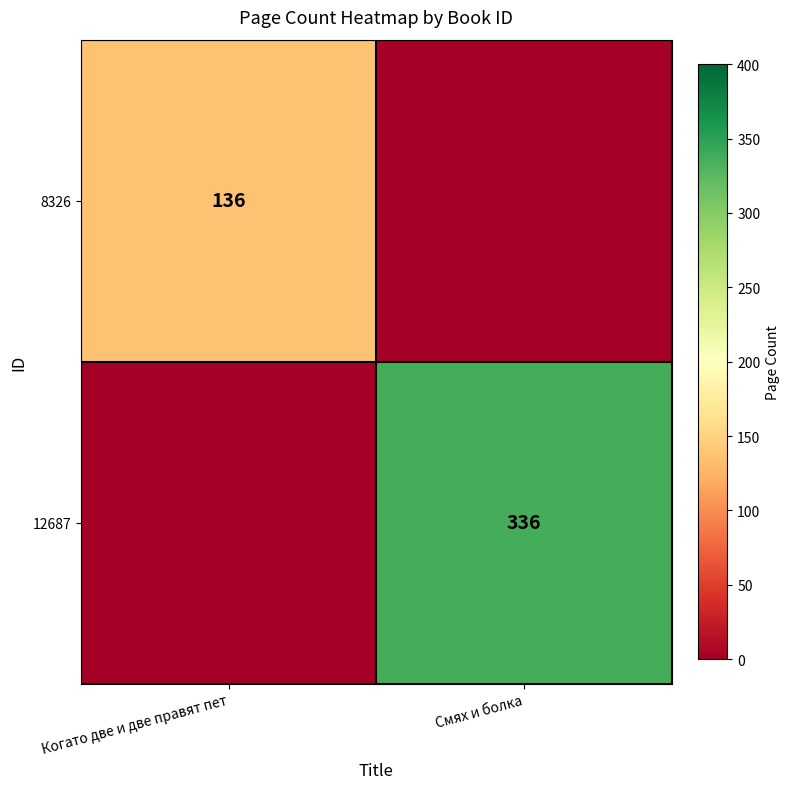

Is the value of 8326 at Когато две и две правят пет greater than the value of 12687 at Смях и болка?

No